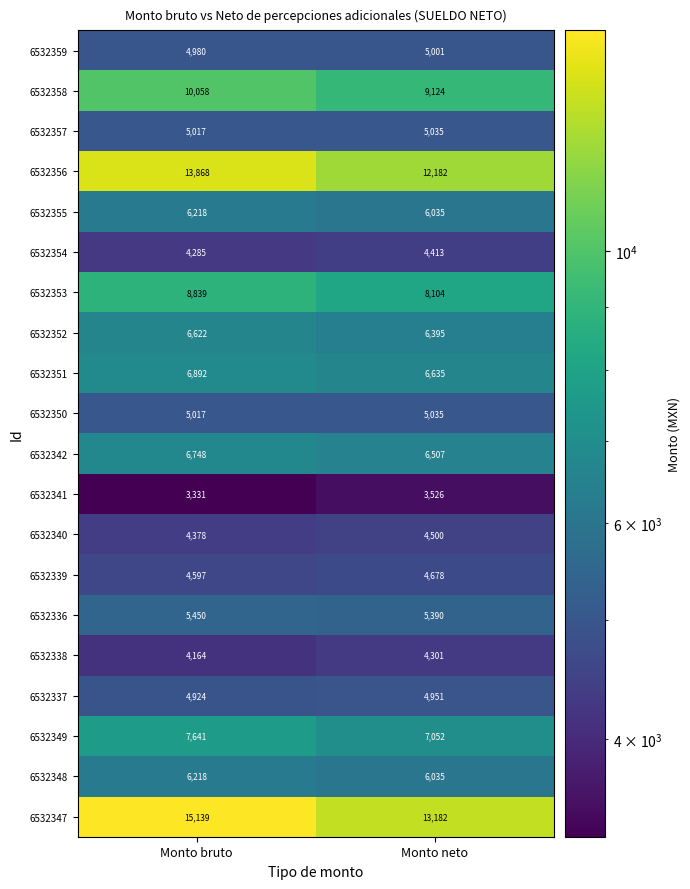

What is the spread (max minus min) of values at Monto bruto?

11808